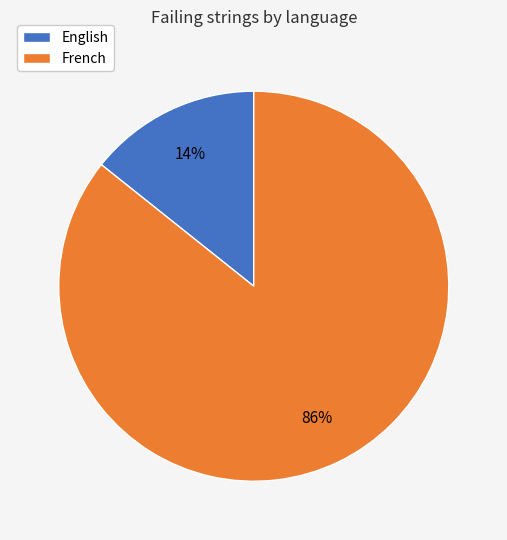

Between English and French, which is larger?

French